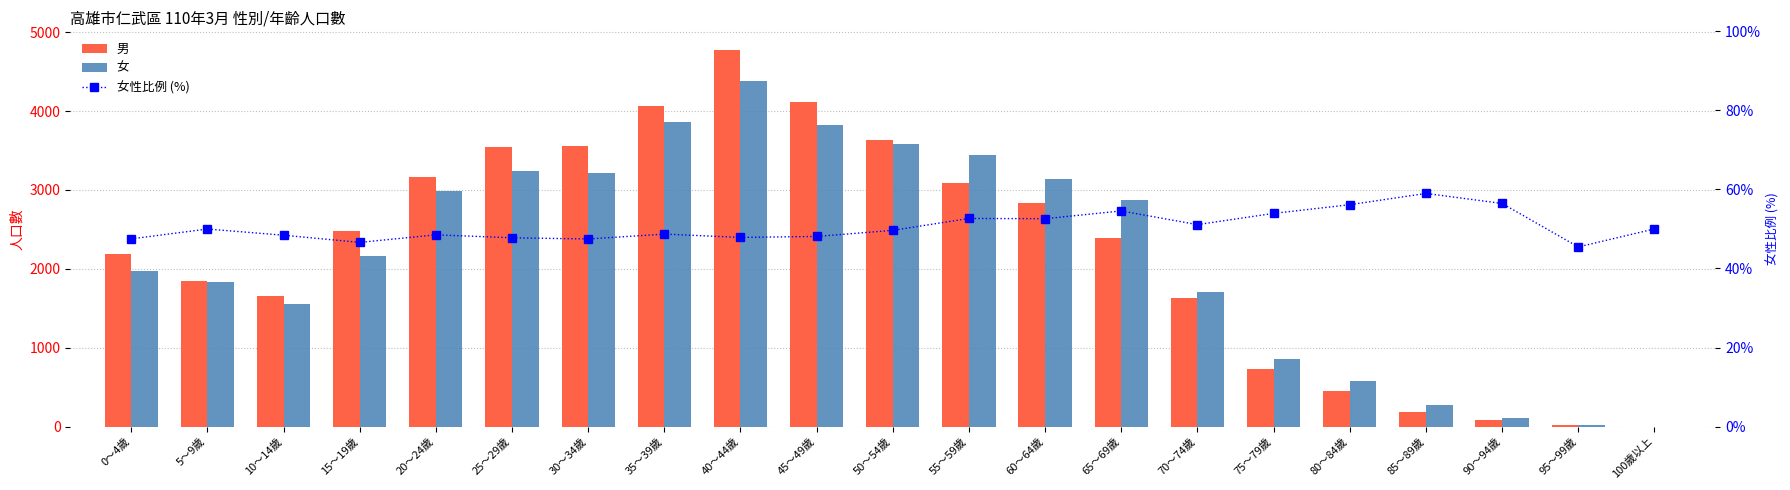

Does the chart contain stacked bars?

No